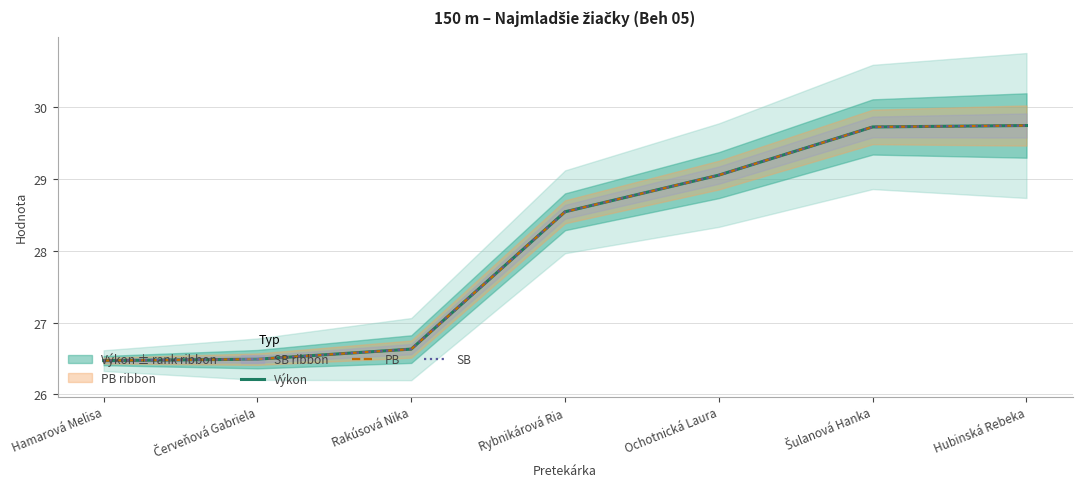

At which category does the chart reach its peak across all series?

Hubinská Rebeka